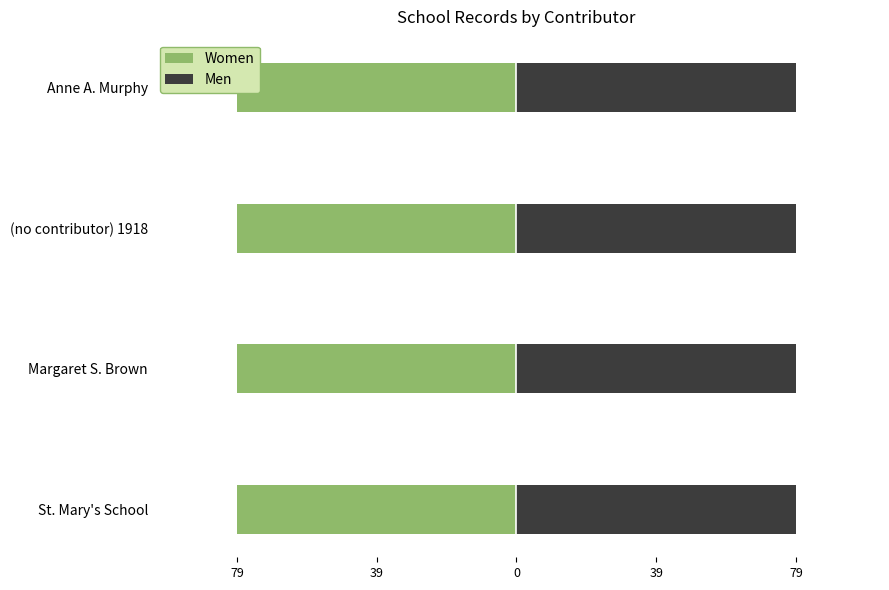

Between Margaret S. Brown and St. Mary's School, which is larger?

Margaret S. Brown